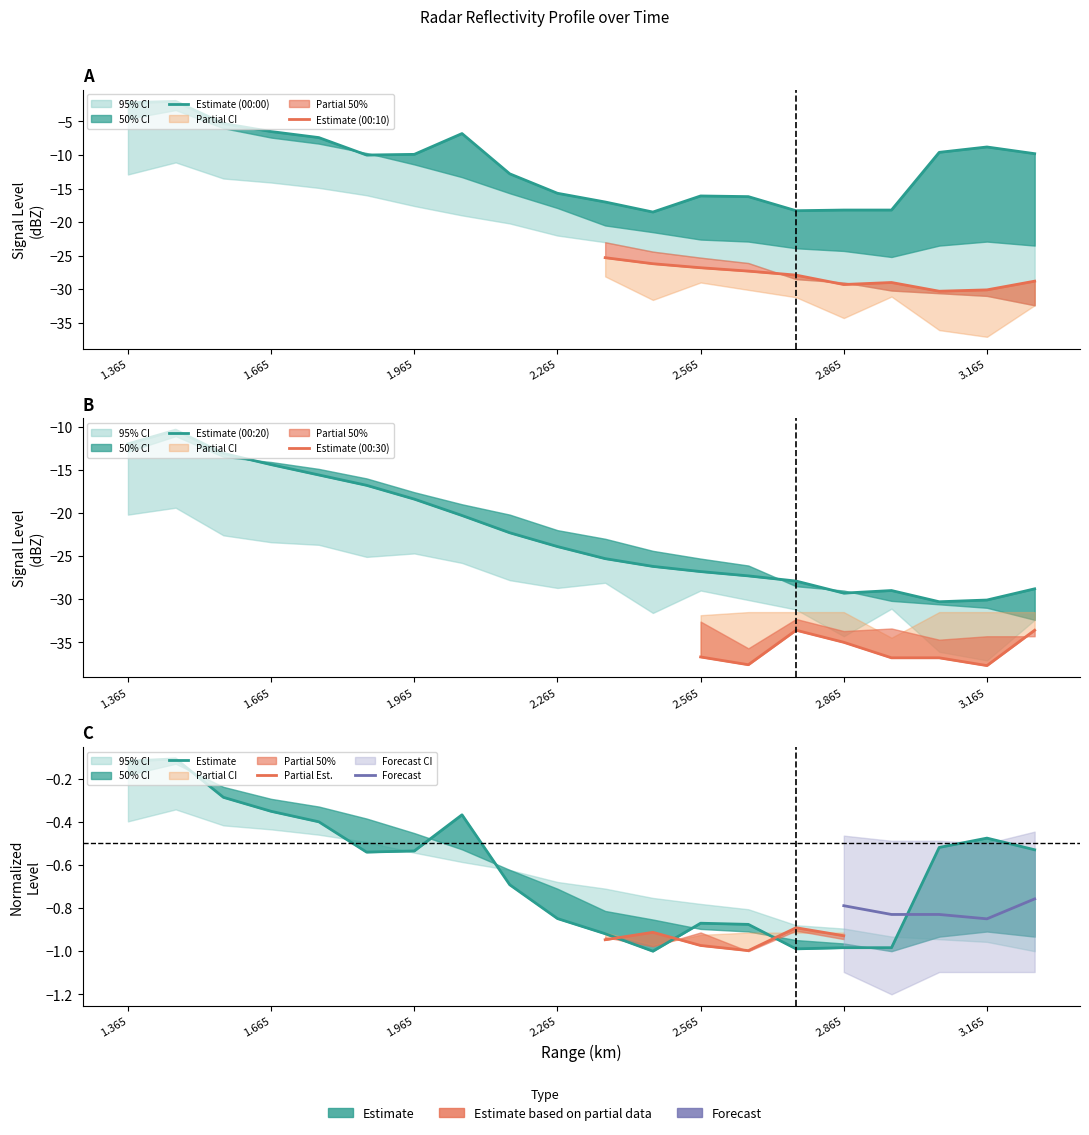

The lower_50 series shows -8.8 at 1.865. True or false?

False